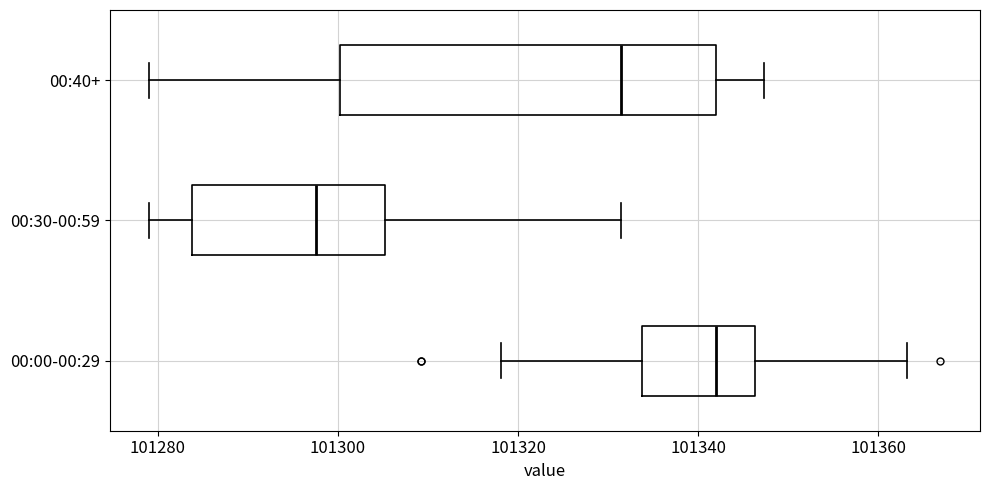

Which box is the widest, from its left edge to its right edge?

00:40+